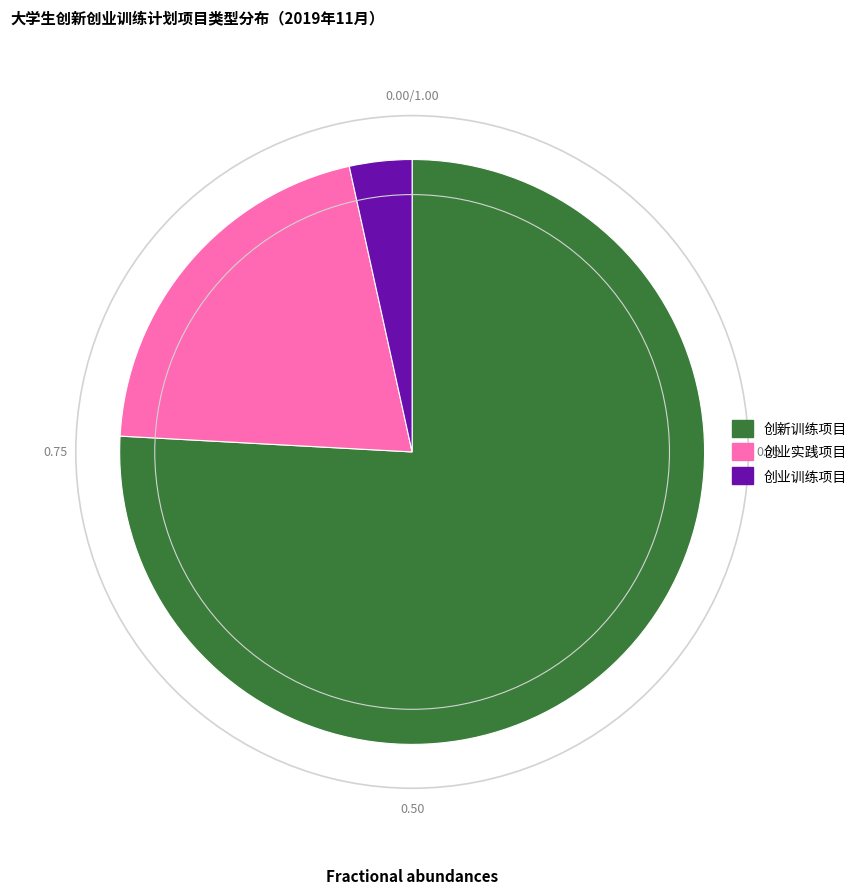

Rank the categories by value from highest to lowest.

创新训练项目, 创业实践项目, 创业训练项目